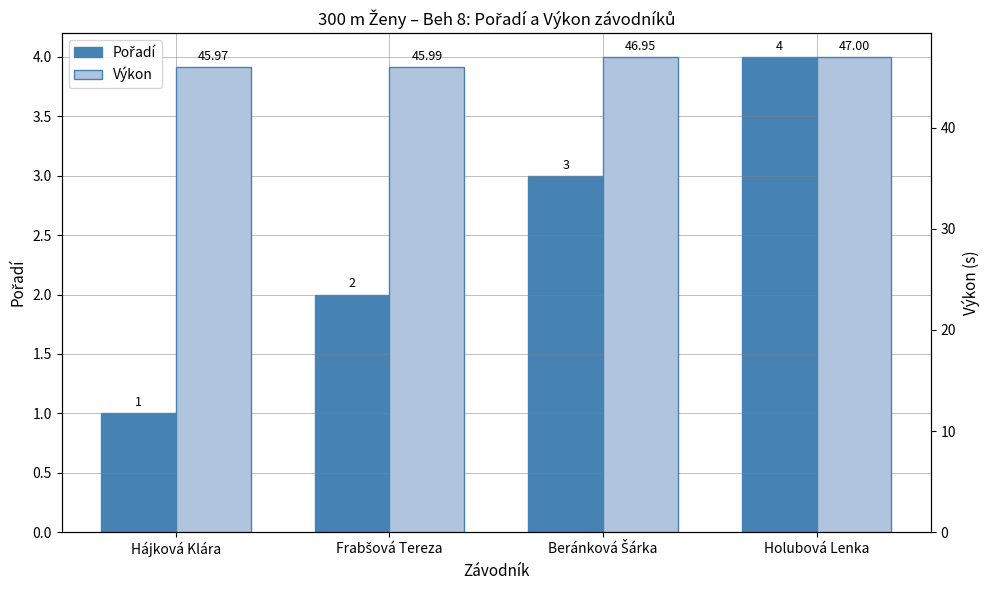

What position from the left is Frabšová Tereza?

2